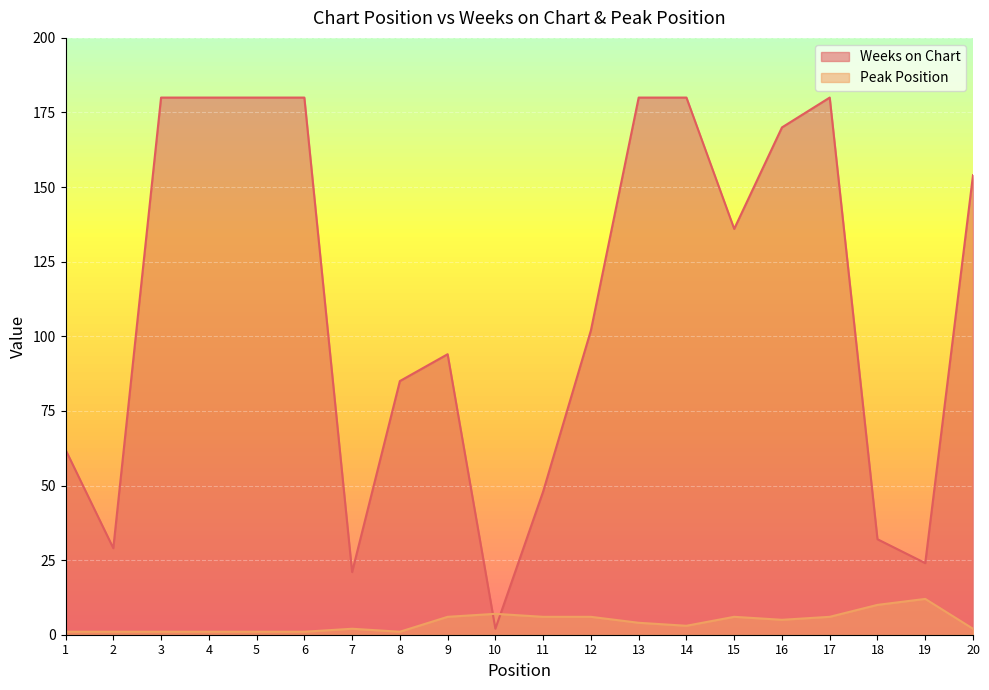

At which category does Peak Position reach its first local peak?

7